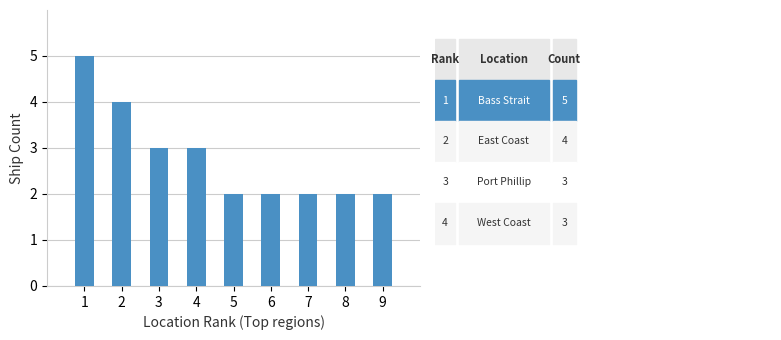

What is the value of the 1st bar from the left?

5